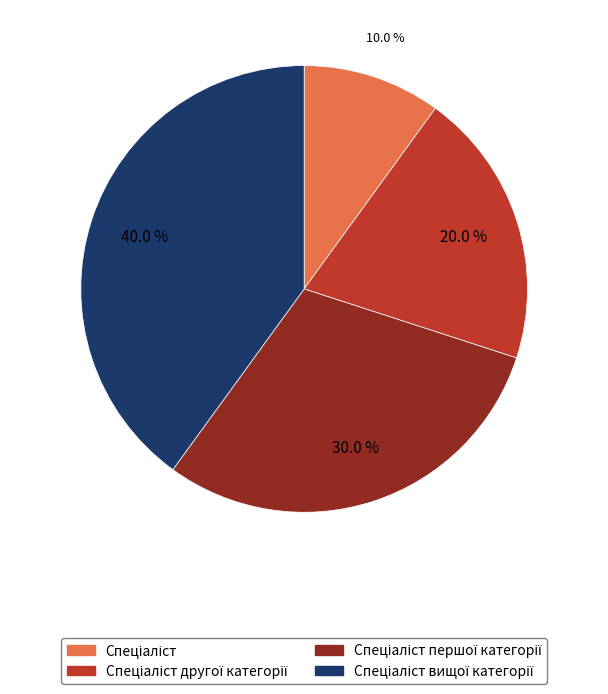

Is there a majority slice in this chart?

No